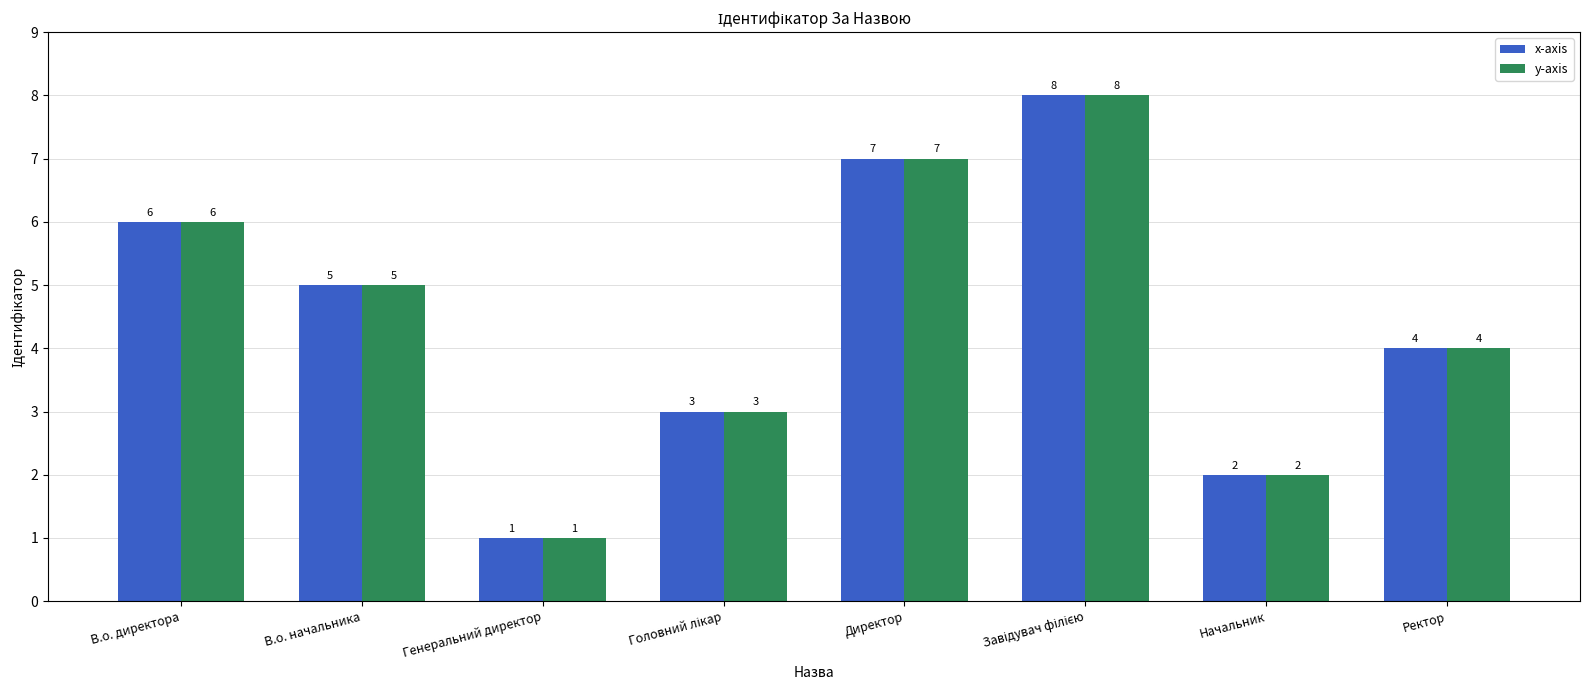

What is the difference between the second highest and second lowest values in the y-axis series?

5